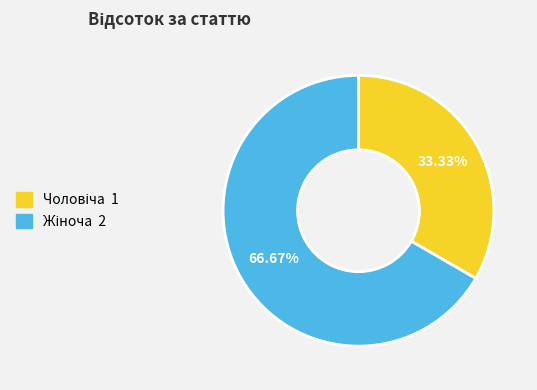

Is there any slice that represents more than half of the pie?

Yes